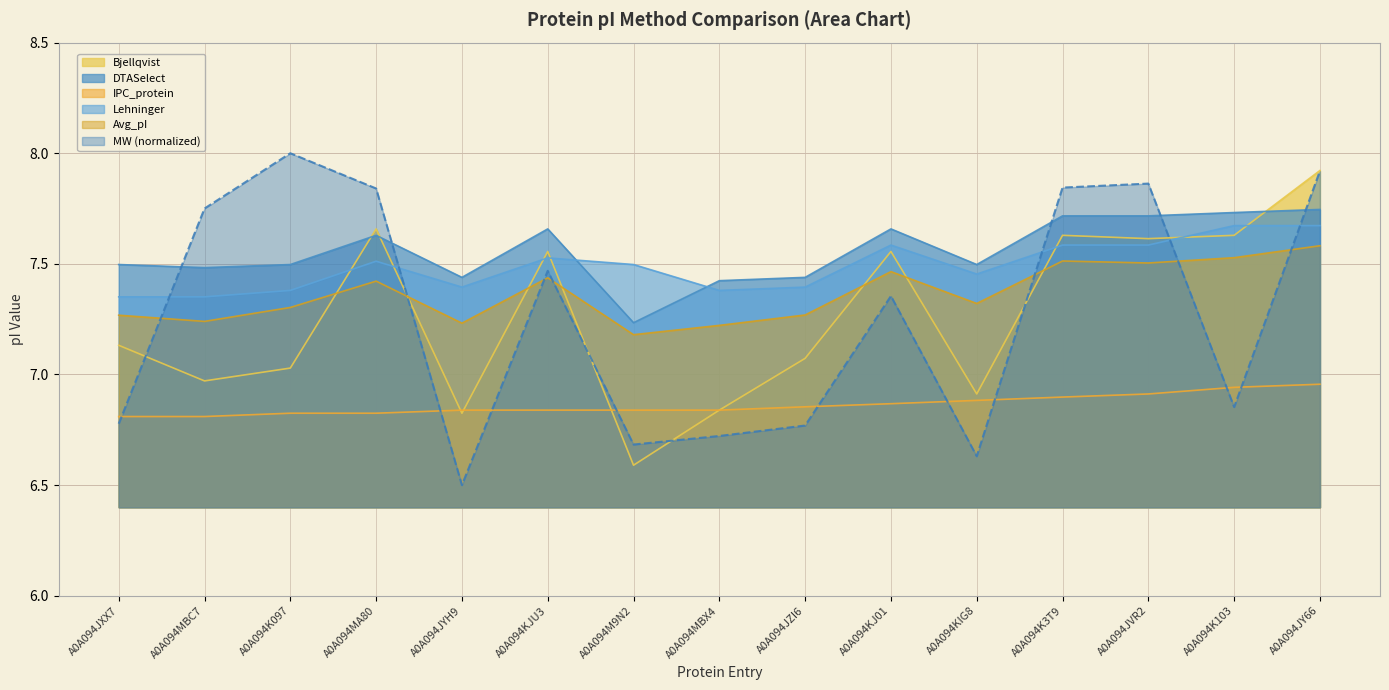

True or false: IPC_protein and Avg_pI cross at least once.

False